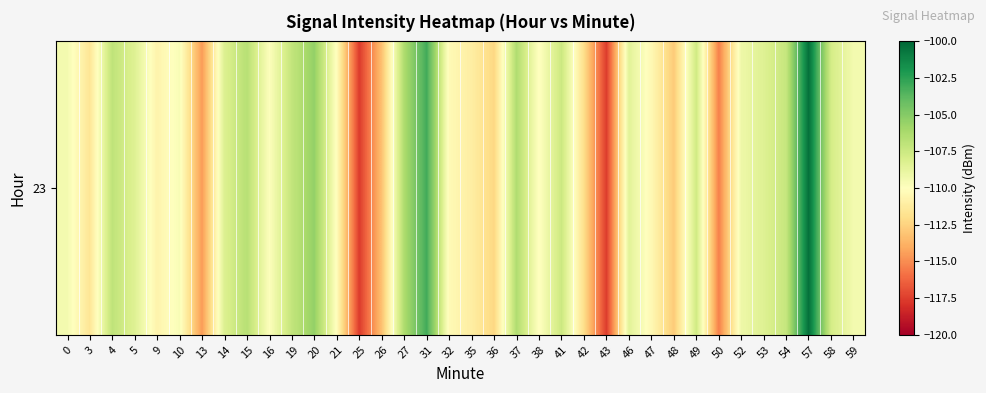

The value at 52 is -109.1. True or false?

True